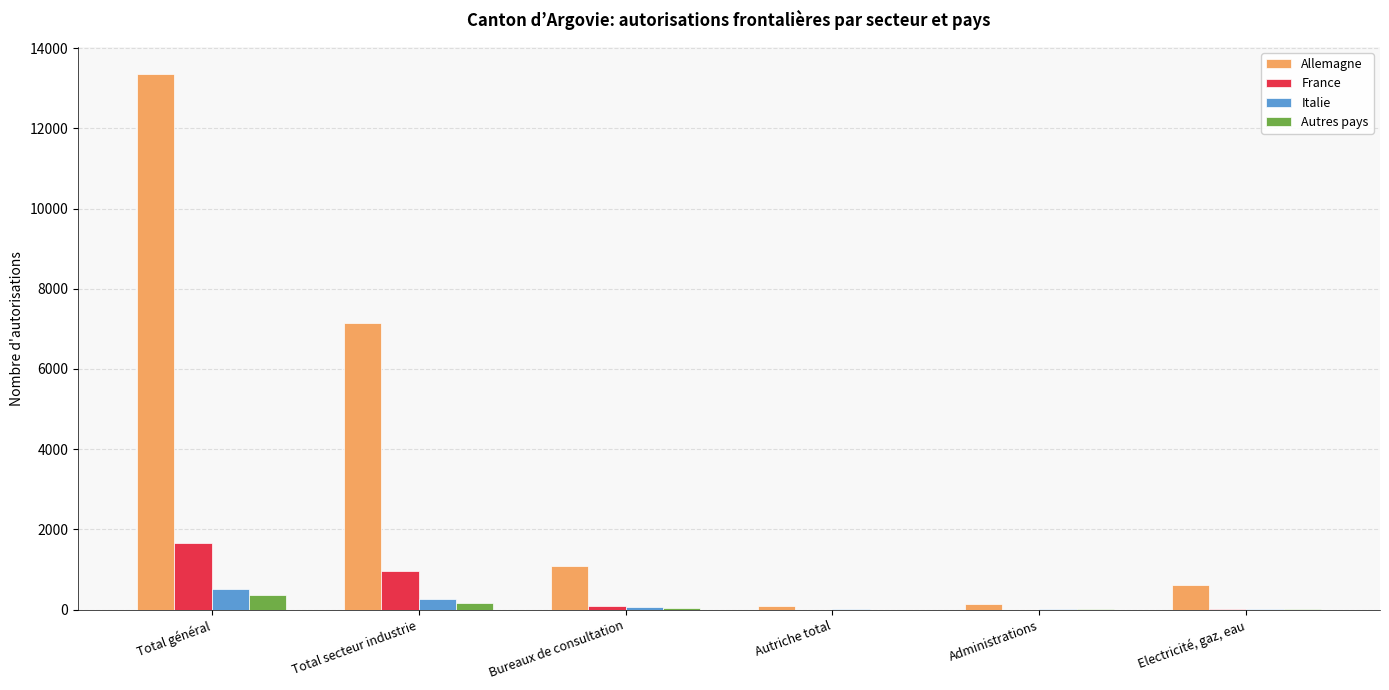

True or false: Italie has a value of 1 at Autriche total.

True